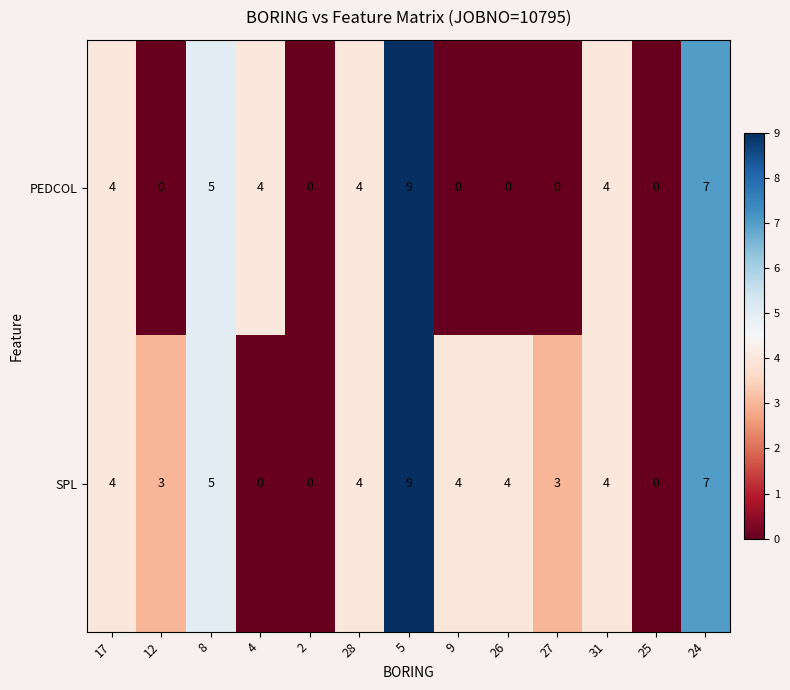

Is it true that SPL equals 0 at 4?

True